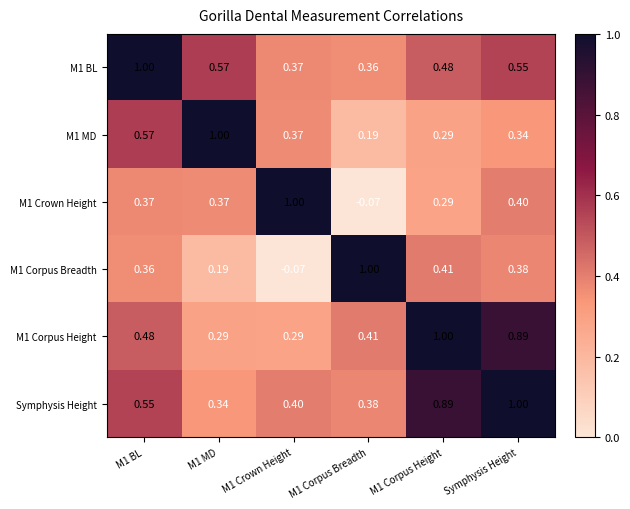

Is the value of M1 Crown Height at M1 Crown Height greater than the value of M1 MD at M1 Corpus Height?

Yes